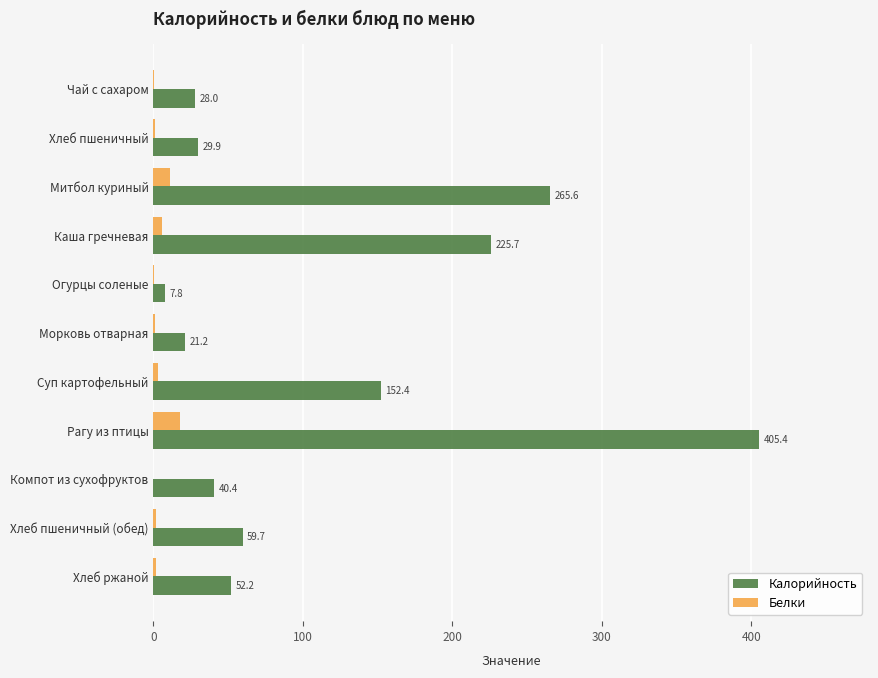

Which series changed the most between Хлеб пшеничный and Хлеб пшеничный (обед)?

Калорийность